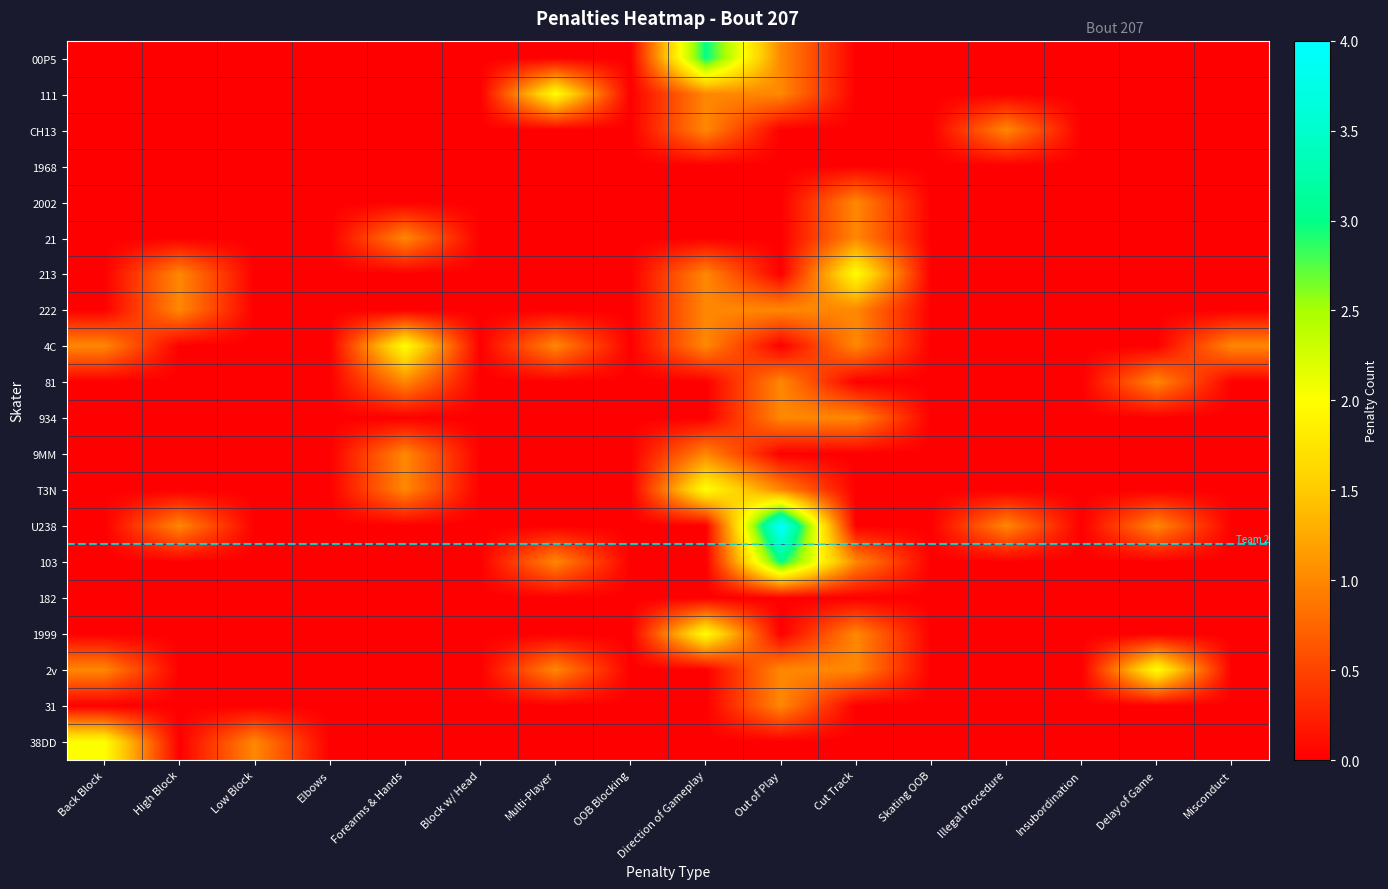

At Multi-Player, list the series in order from smallest to largest.

00P5, CH13, 1968, 2002, 21, 213, 222, 81, 934, 9MM, T3N, U238, 182, 1999, 31, 38DD, 4C, 103, 2v, 111